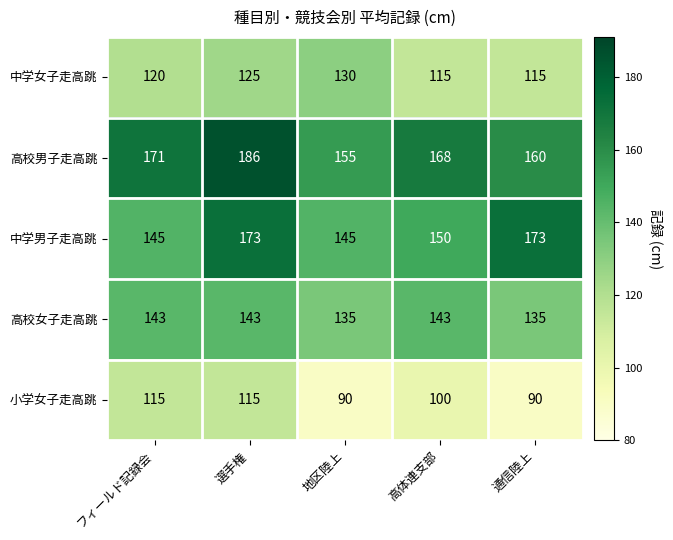

At which category is the sum across all series the highest?

選手権